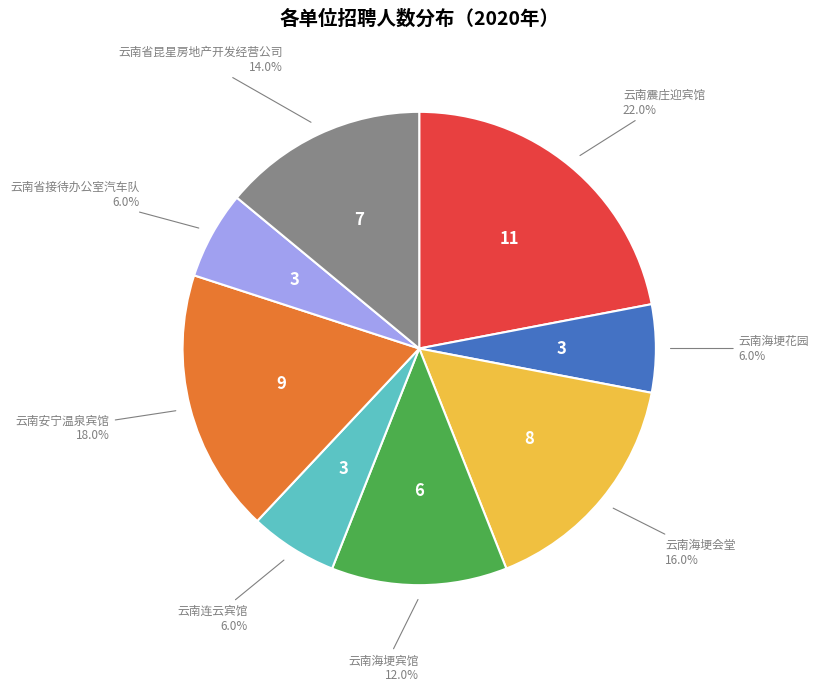

How many segments does this pie chart have?

8